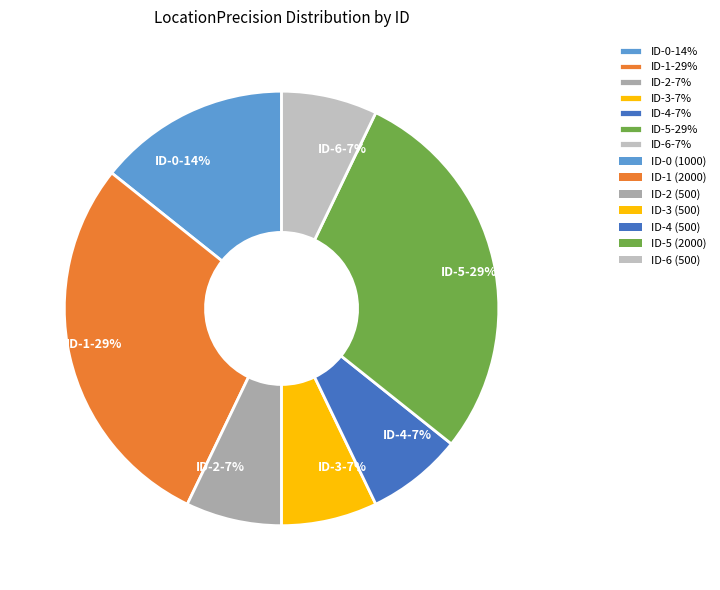

What percentage is the ID-6 slice, to the nearest percent?

7%